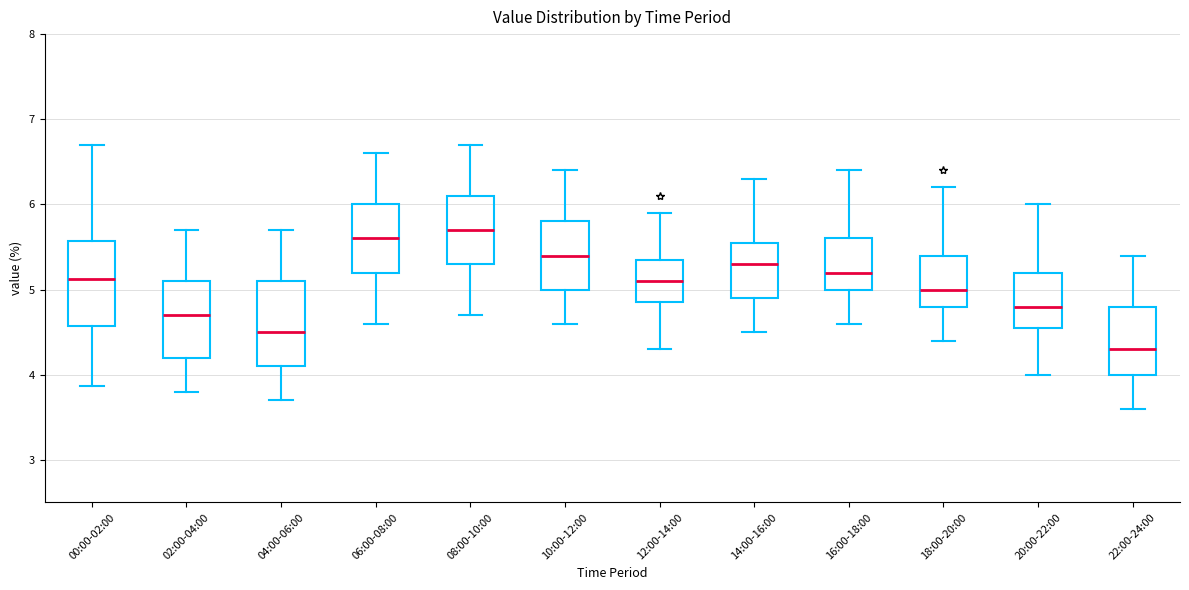

Which box's median line is the lowest?

22:00-24:00